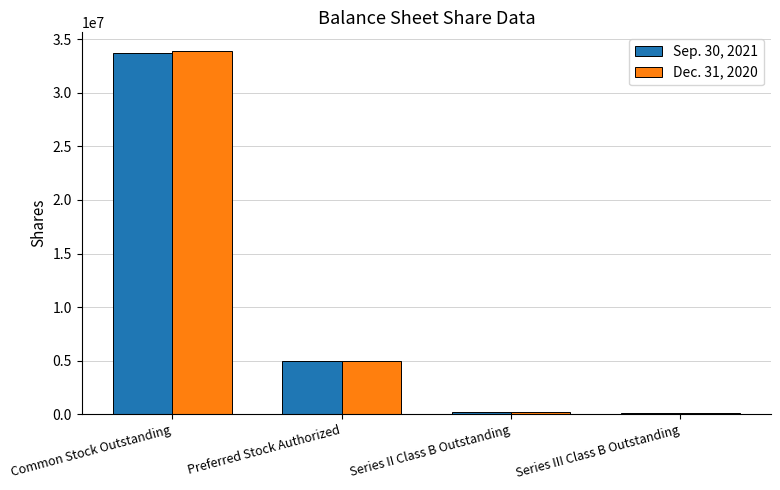

At which category is the sum across all series the highest?

Common Stock Outstanding